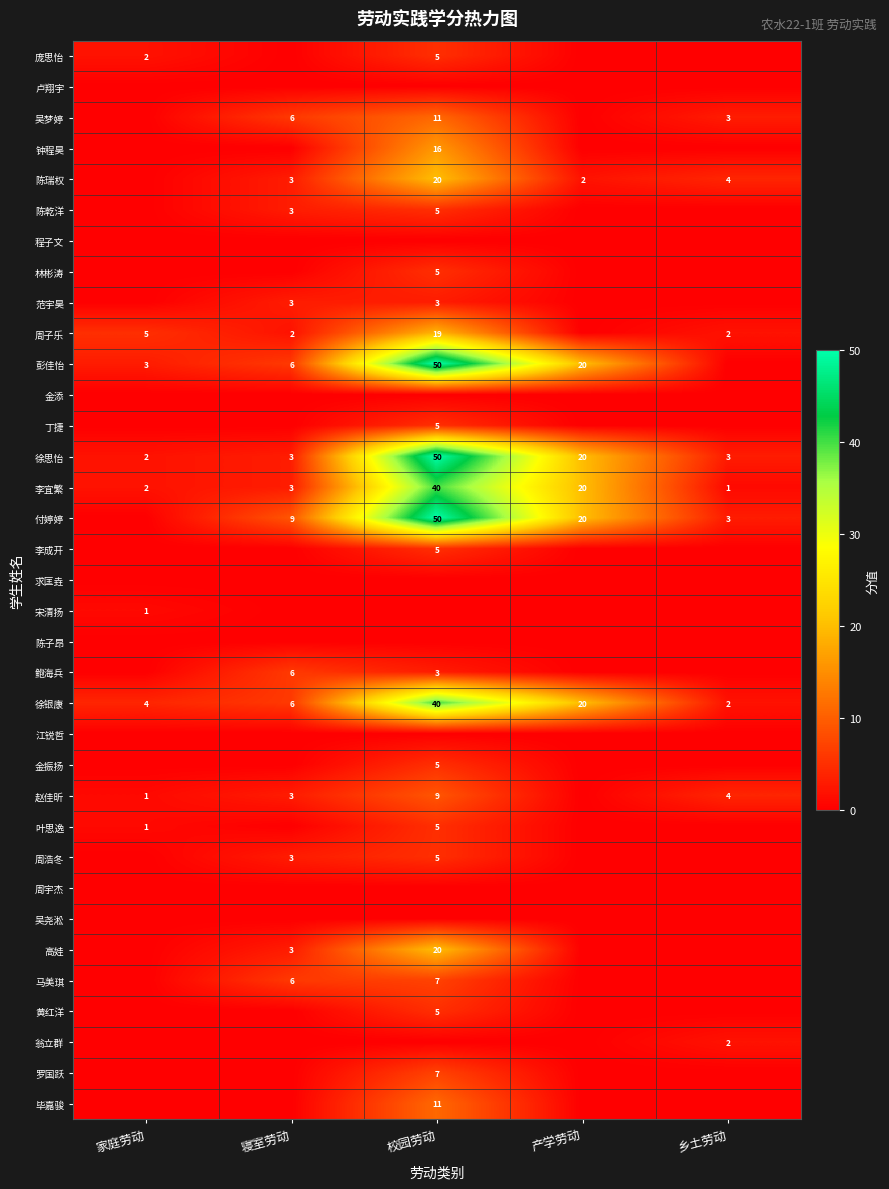

Is it true that 翁立群 equals 4 at 乡土劳动?

False